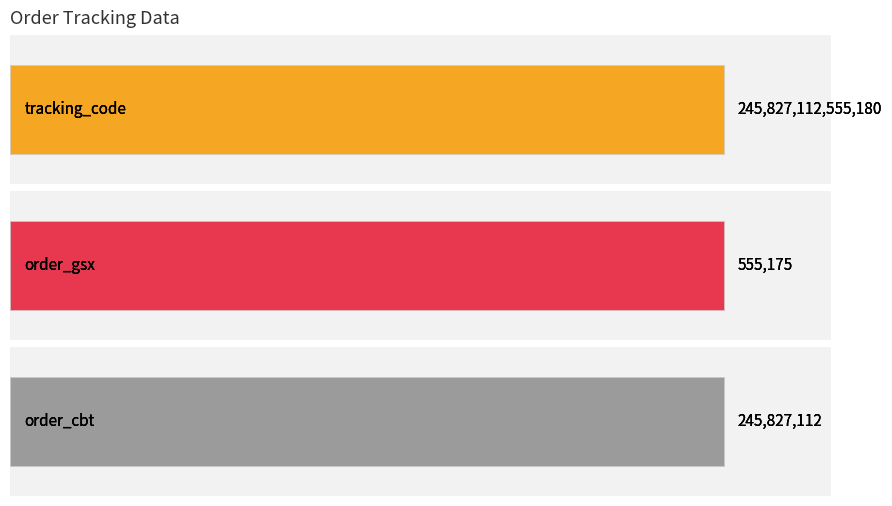

True or false: order_cbt has a value of 245827112 at 69645137.

True